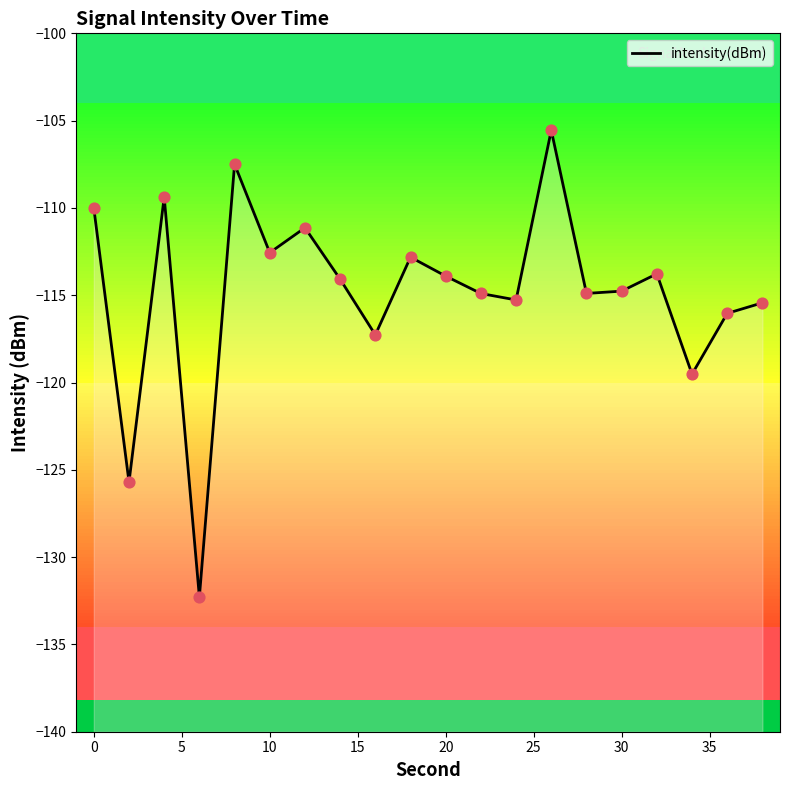

What is the change in value from 5 to 35?

-7.9